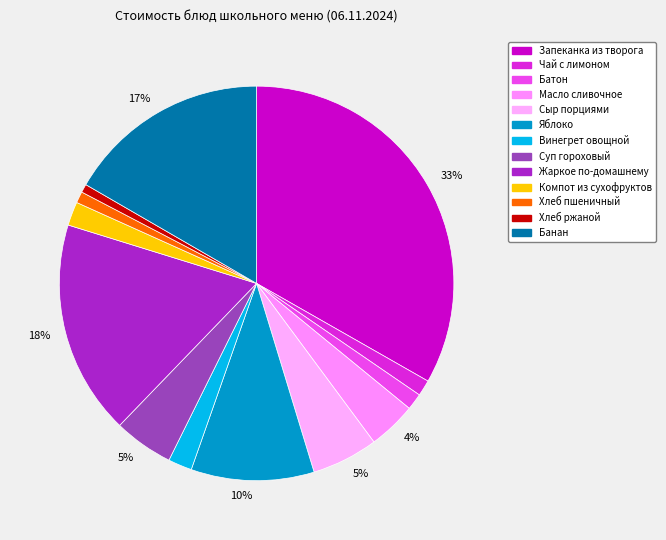

Rank the categories by value from lowest to highest.

Хлеб ржаной, Хлеб пшеничный, Чай с лимоном, Батон, Компот из сухофруктов, Винегрет овощной, Масло сливочное, Суп гороховый, Сыр порциями, Яблоко, Банан, Жаркое по-домашнему, Запеканка из творога